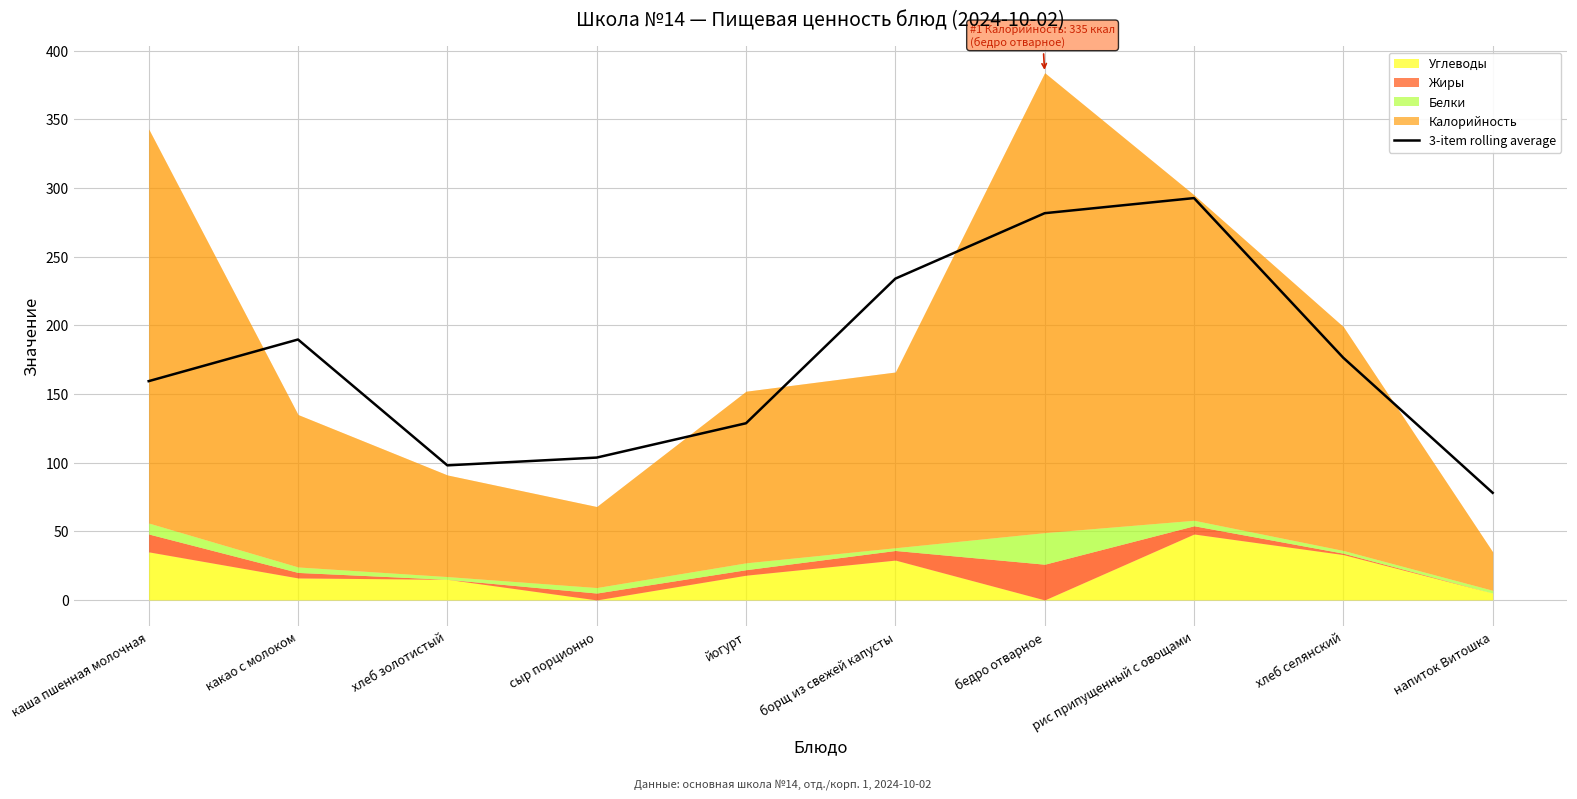

Where does the data first go above 176?

какао с молоком